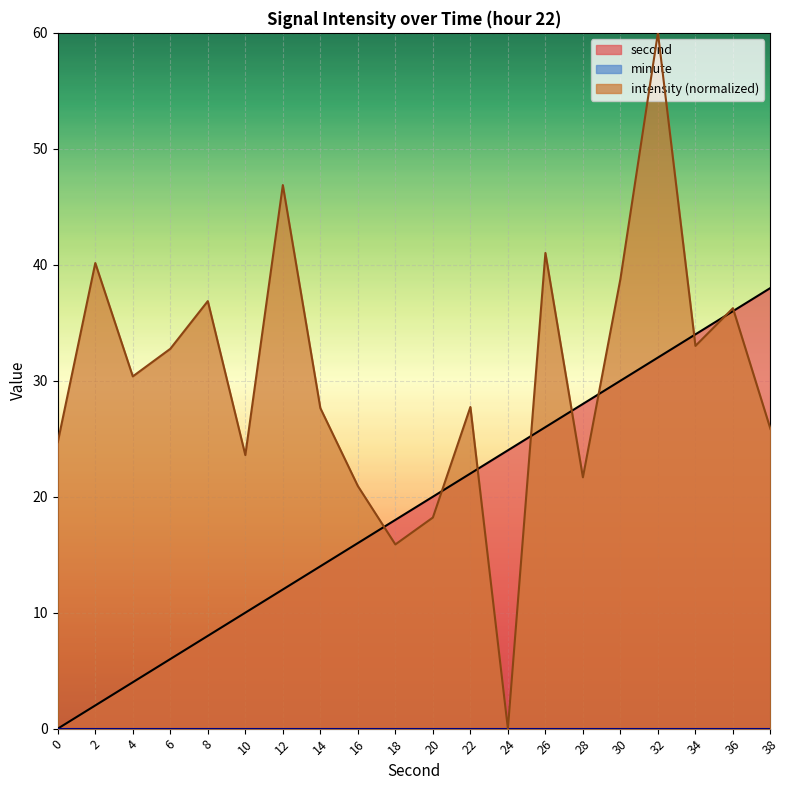

At how many categories does at least one series exceed 16?

20